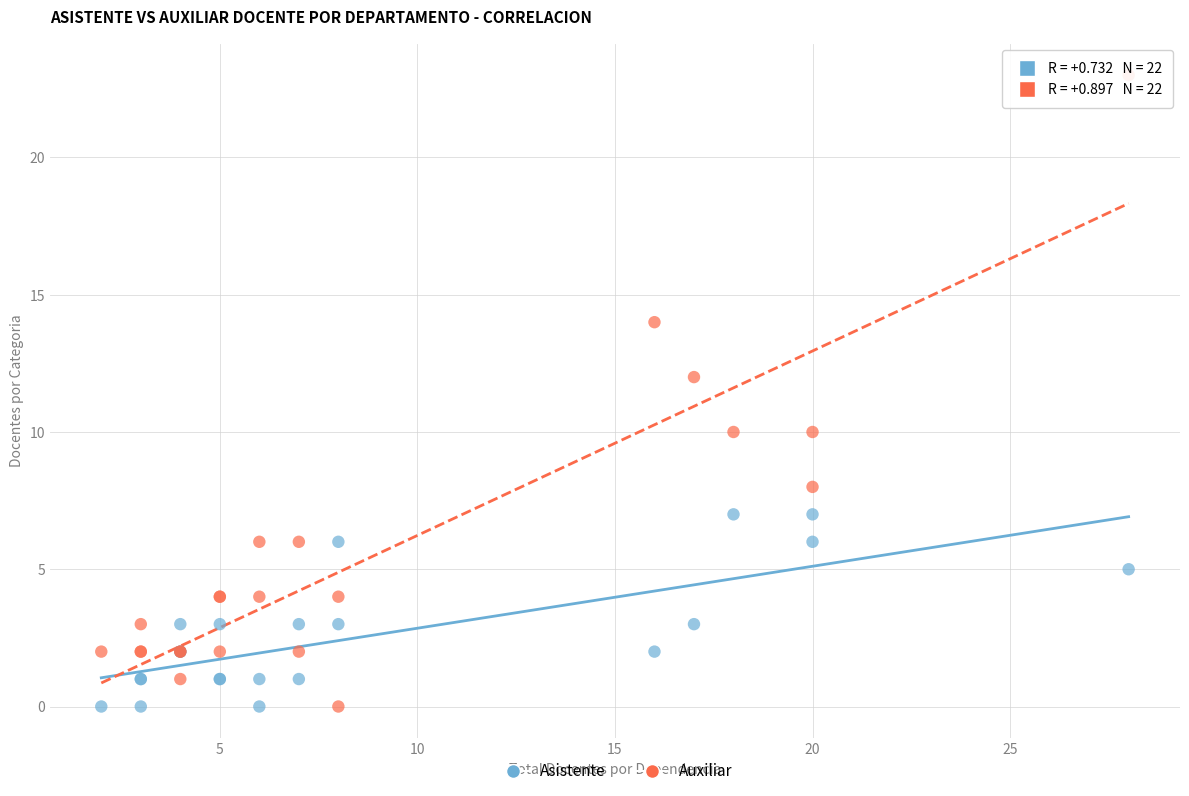

Which series has the widest spread of Y values?

Auxiliar